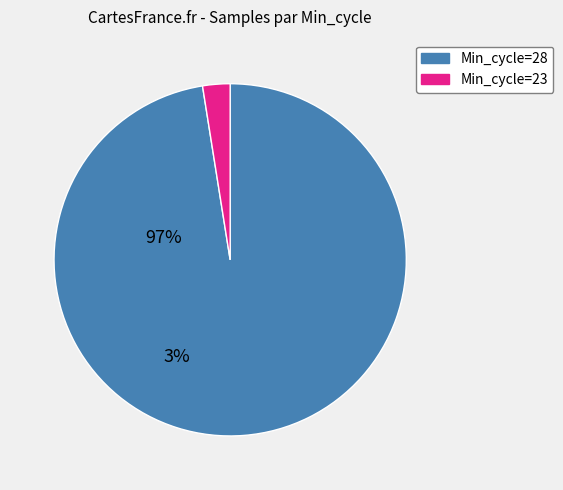

Is there any slice that represents more than half of the pie?

Yes